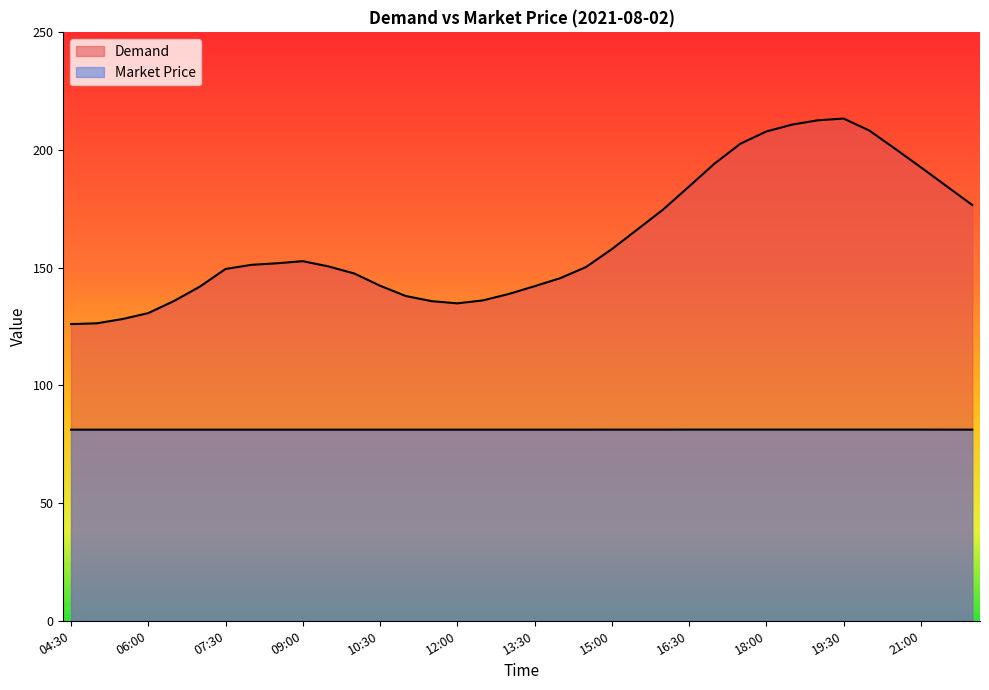

List the labels in order of Demand value, smallest first.

04:30, 05:00, 05:30, 06:00, 12:00, 11:30, 06:30, 12:30, 11:00, 13:00, 07:00, 13:30, 10:30, 14:00, 10:00, 07:30, 14:30, 09:30, 08:00, 08:30, 09:00, 15:00, 15:30, 16:00, 22:00, 16:30, 21:30, 21:00, 17:00, 20:30, 17:30, 18:00, 20:00, 18:30, 19:00, 19:30